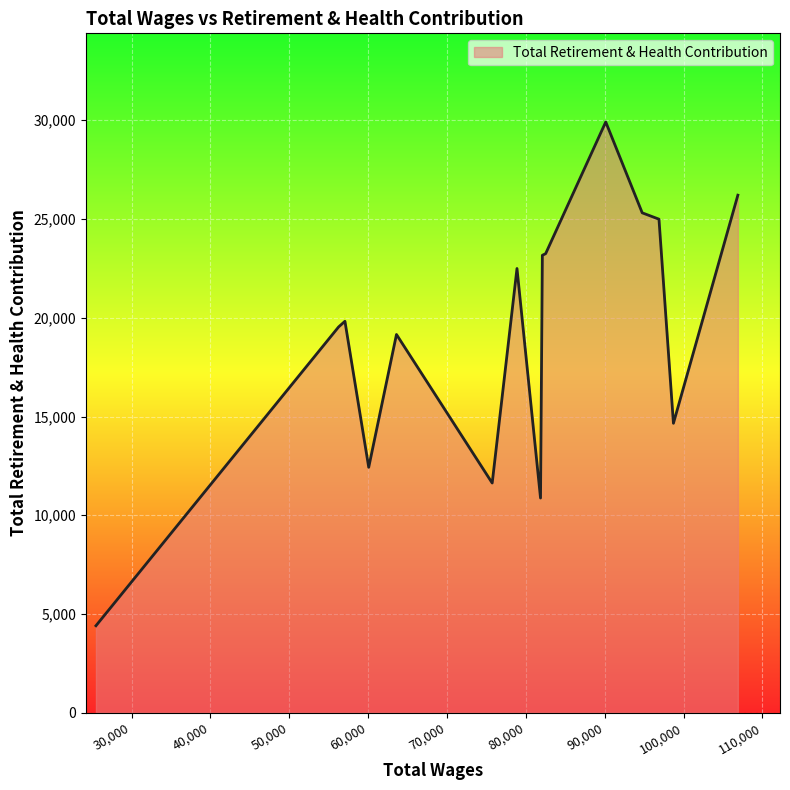

What is the difference between the maximum and minimum values?

25512